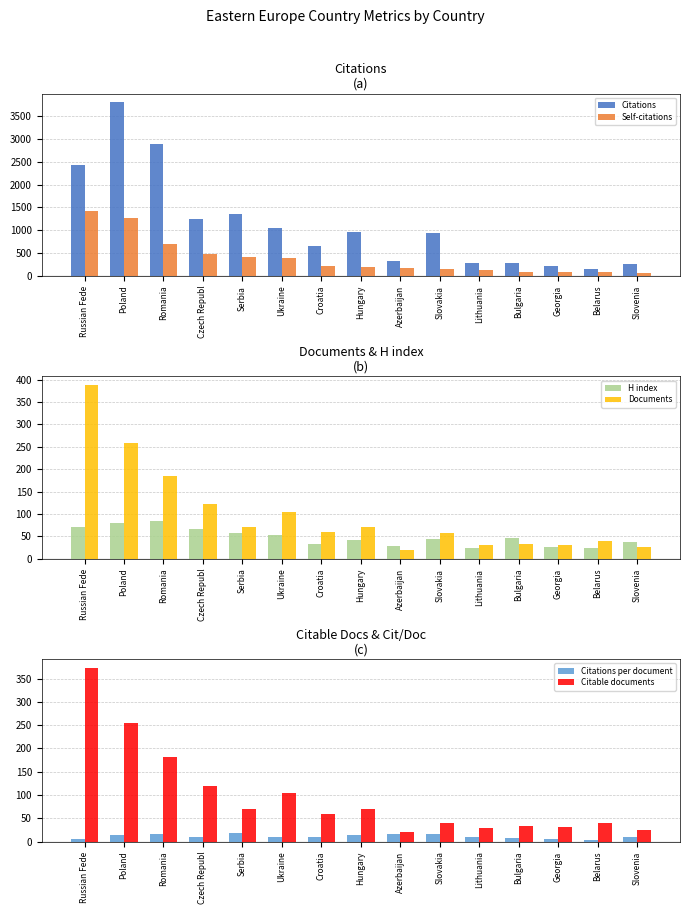

Between Russian Fede and Hungary, which series saw the biggest shift?

Citations